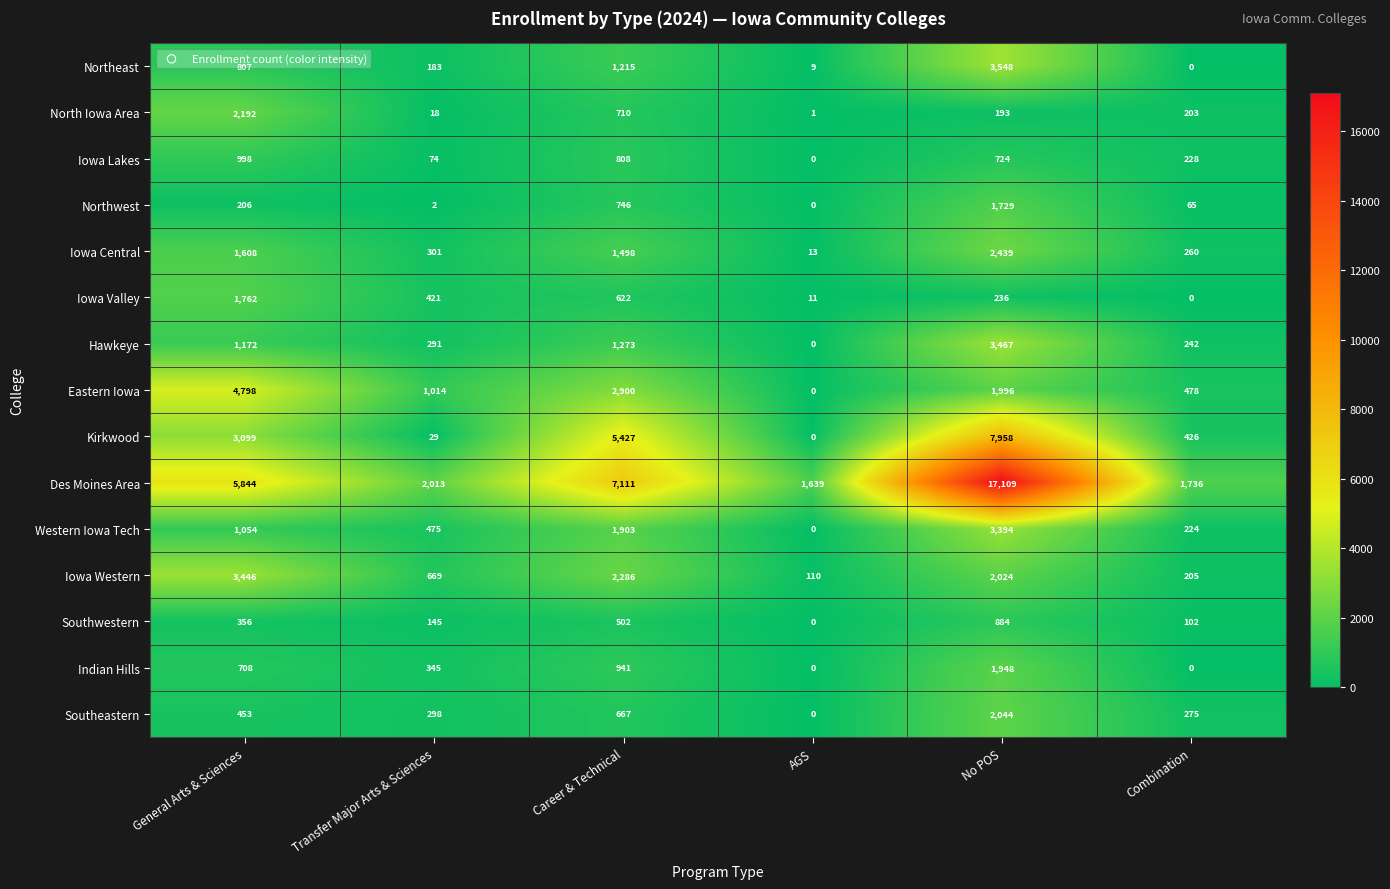

Rank the categories by Des Moines Area value from lowest to highest.

AGS, Combination, Transfer Major Arts & Sciences, General Arts & Sciences, Career & Technical, No POS